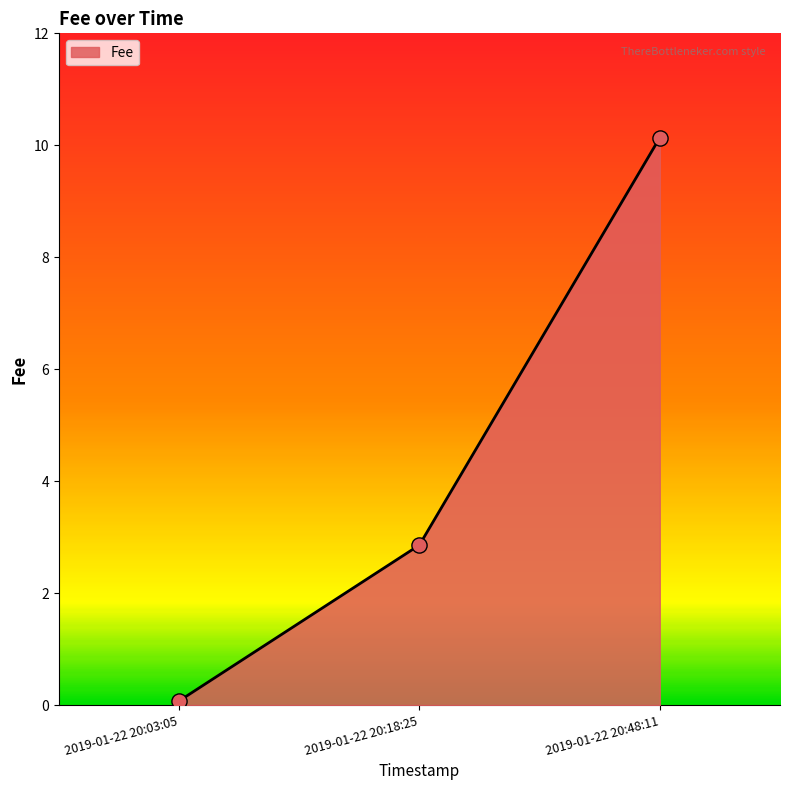

Between 2019-01-22 20:18:25 and 2019-01-22 20:03:05, which is larger?

2019-01-22 20:18:25